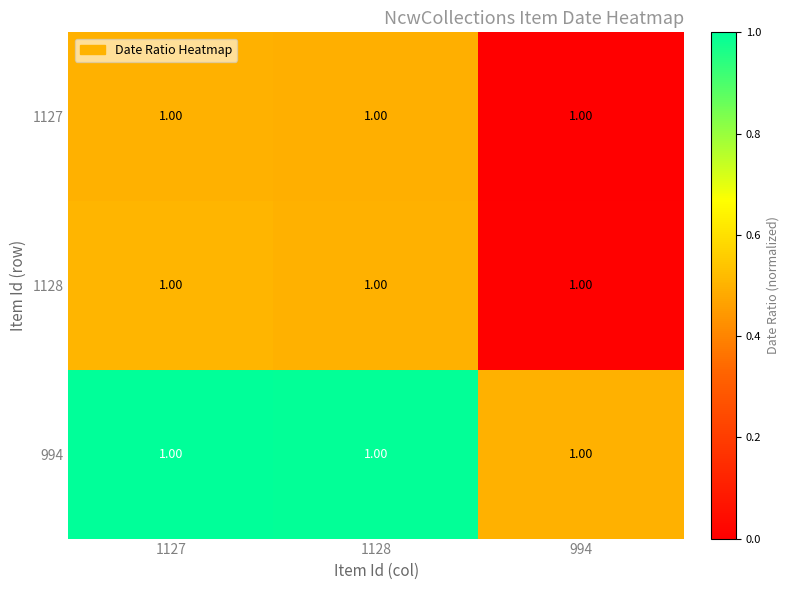

List the series in order of their peak value, lowest first.

1127, 1128, 994